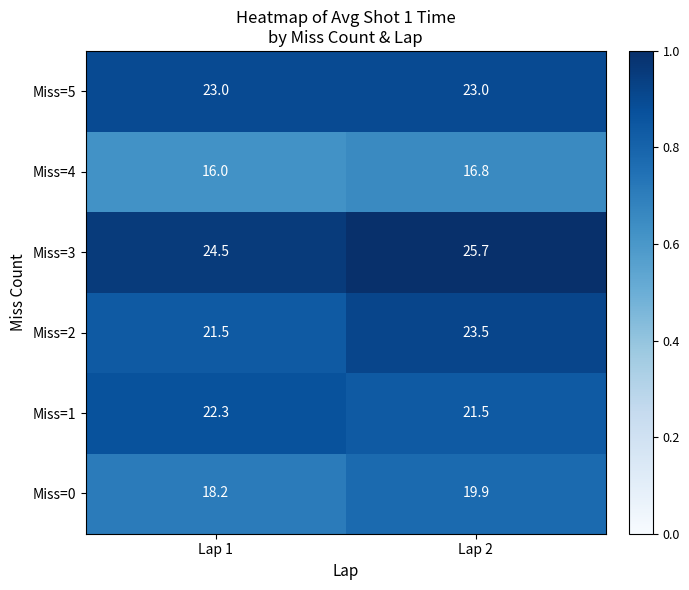

What is the total value across all series at Lap 1?

125.5